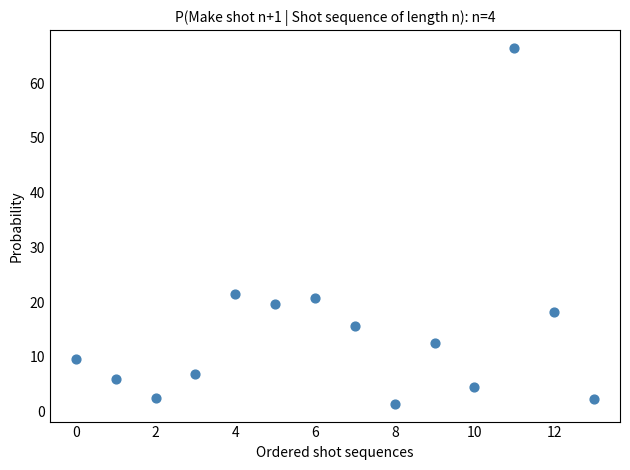

What is the range of Y values (max minus min)?

65.0